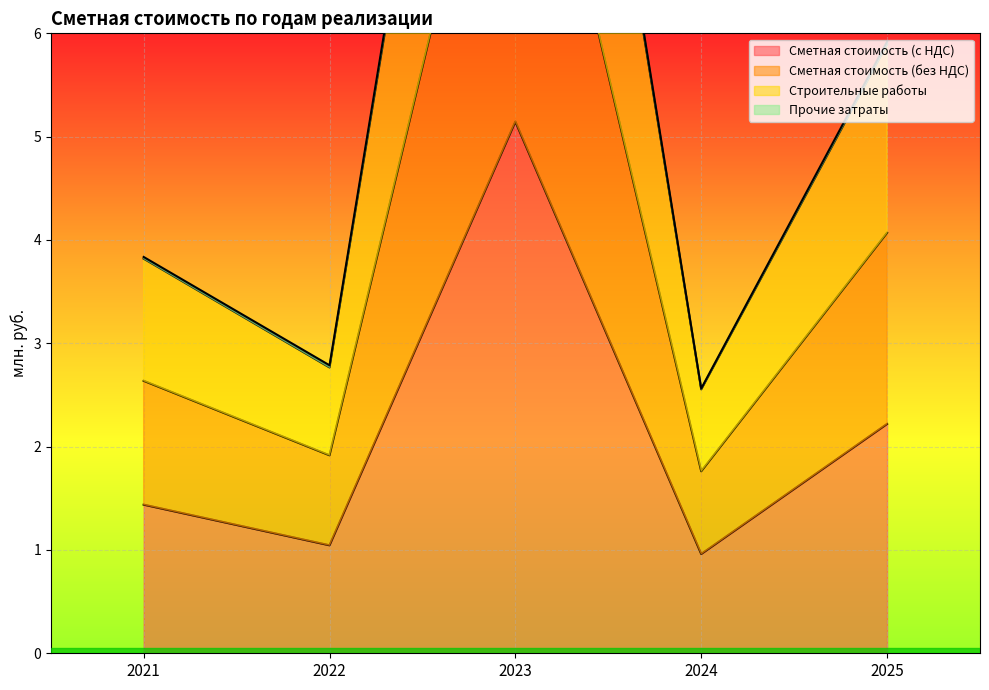

Reading left to right, list all the values displayed in this chart.

Сметная стоимость (с НДС): 2021=1.4	2022=1.0	2023=5.1	2024=1.0	2025=2.2
Сметная стоимость (без НДС): 2021=2.6	2022=1.9	2023=9.4	2024=1.8	2025=4.1
Строительные работы: 2021=3.8	2022=2.8	2023=13.7	2024=2.6	2025=5.9